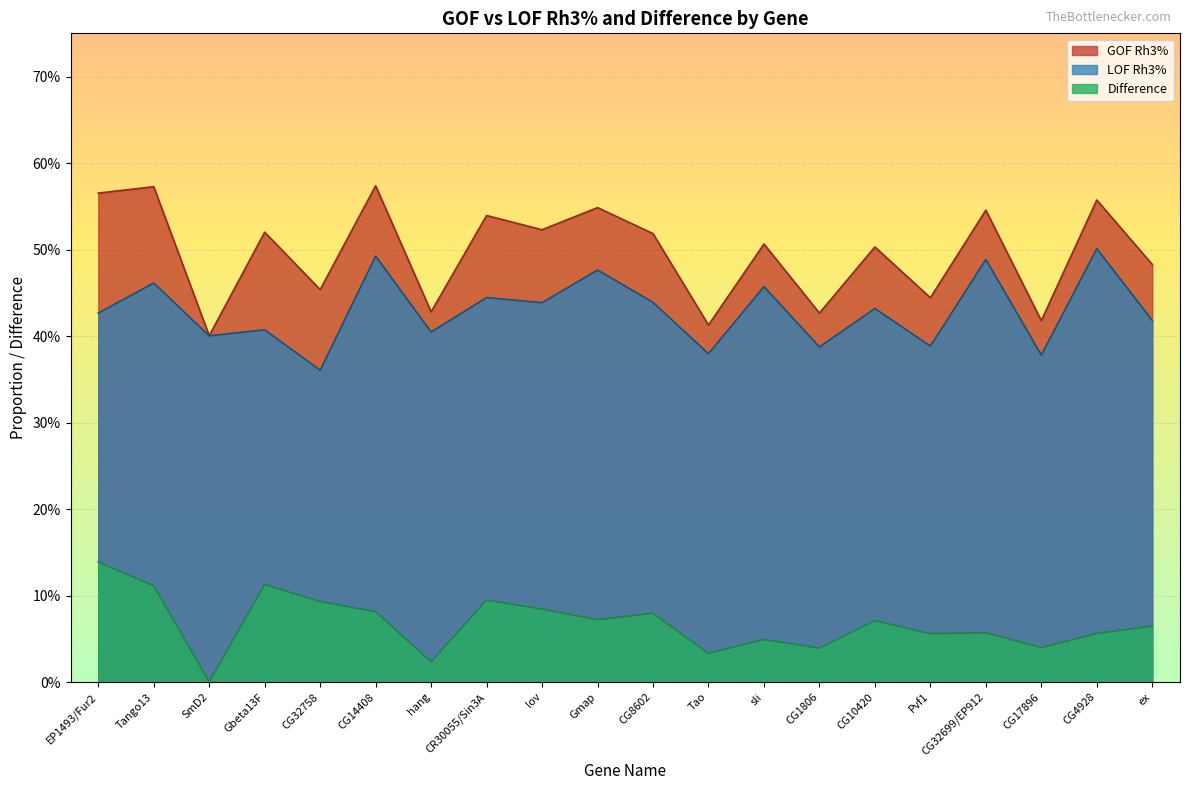

Reading right to left, extract all data points from this chart.

GOF Rh3%: 0.5	0.6	0.4	0.5	0.4	0.5	0.4	0.5	0.4	0.5	0.5	0.5	0.5	0.4	0.6	0.5	0.5	0.4	0.6	0.6
LOF Rh3%: 0.4	0.5	0.4	0.5	0.4	0.4	0.4	0.5	0.4	0.4	0.5	0.4	0.4	0.4	0.5	0.4	0.4	0.4	0.5	0.4
Difference: 0.1	0.1	0.0	0.1	0.1	0.1	0.0	0.0	0.0	0.1	0.1	0.1	0.1	0.0	0.1	0.1	0.1	0.0	0.1	0.1